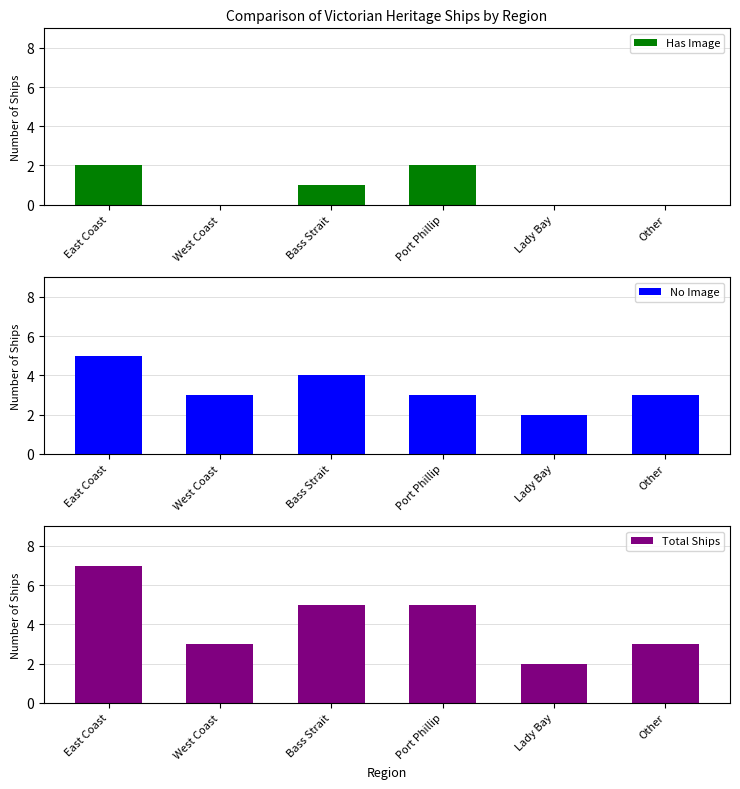

Where does the No Image series first go above 3?

East Coast